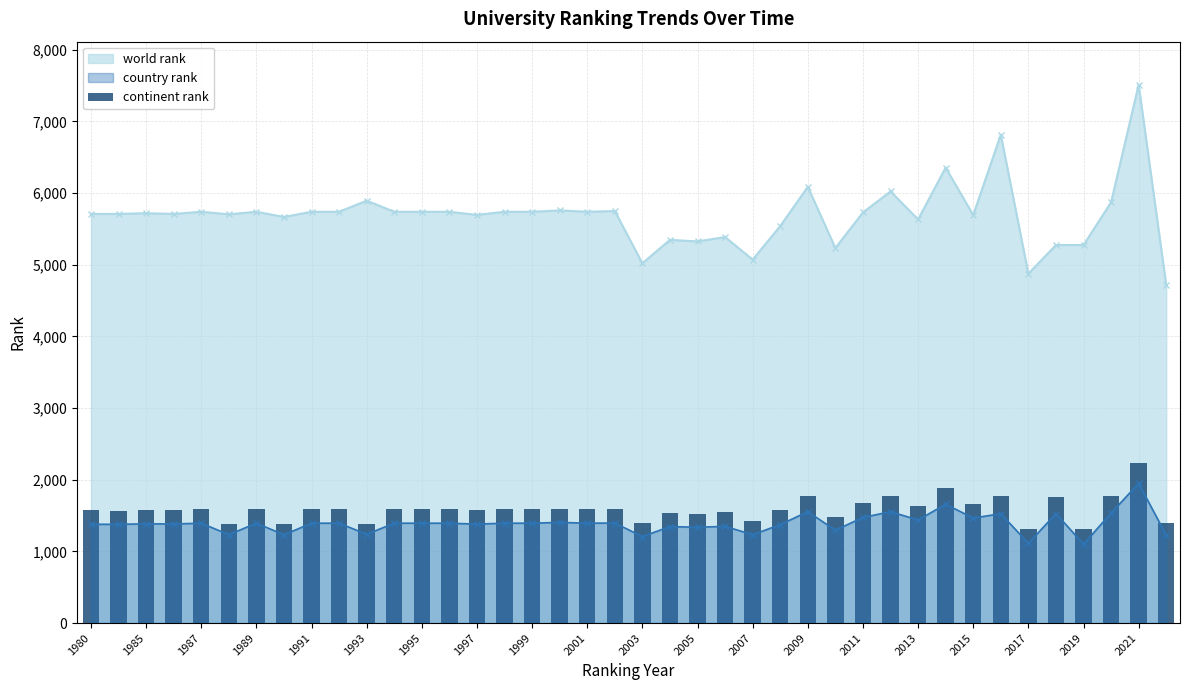

What is the highest value of the country rank series?

1950